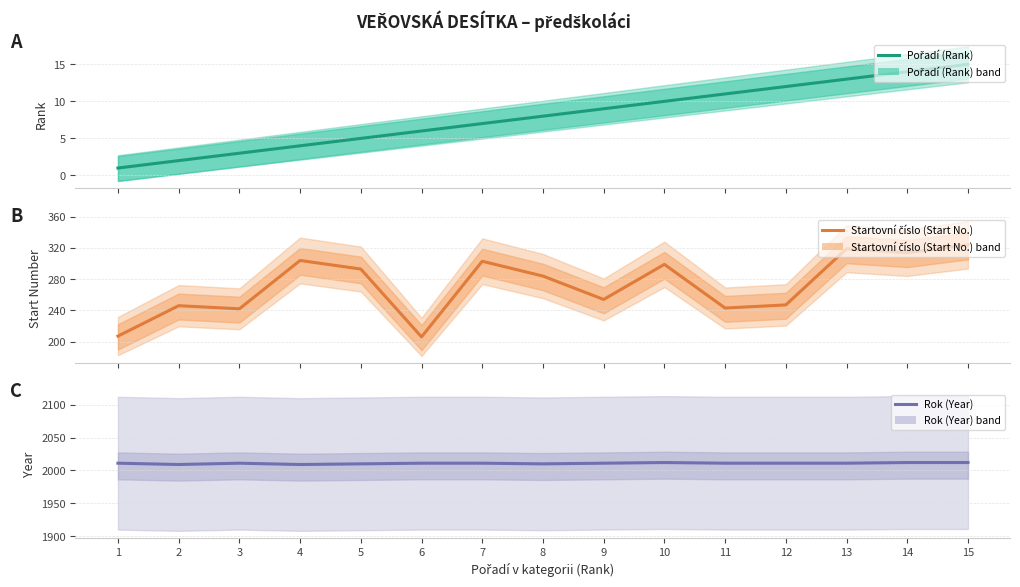

True or false: Startovní číslo (Start No.) and Pořadí (Rank) cross at least once.

False